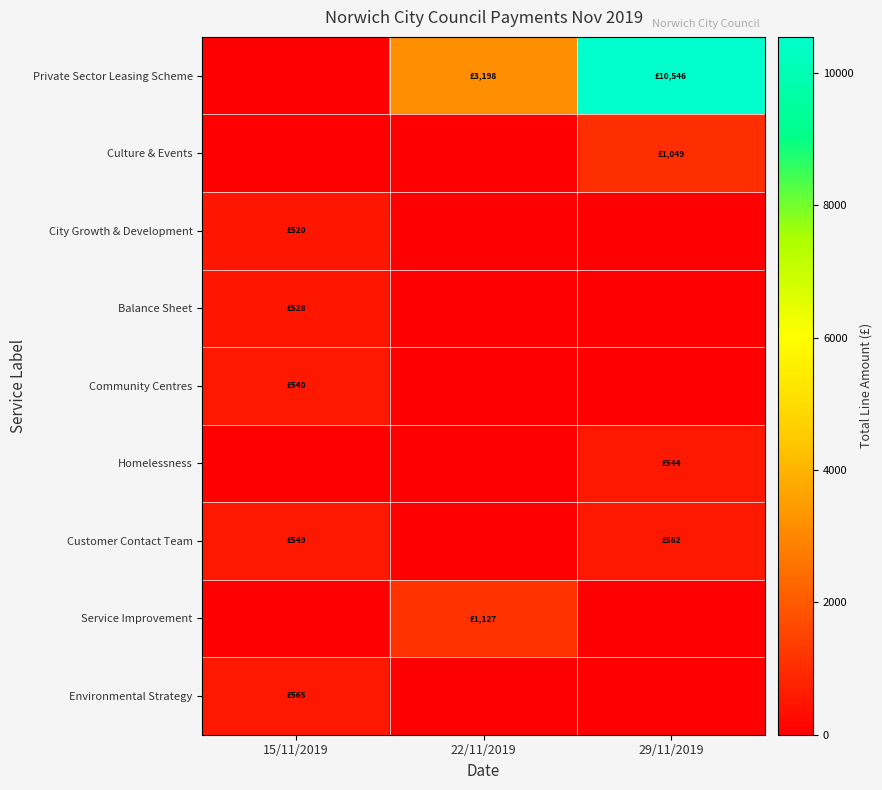

At how many categories does at least one series exceed 1067?

2